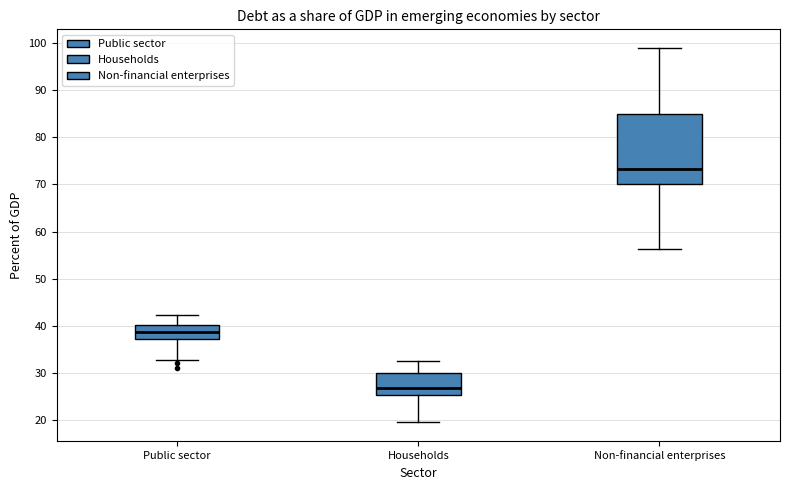

Reading left to right, transcribe this box plot: for each box, give where its median line is, the range the box spans, and where its two whiskers end, as read against the y-axis. The values are not printed on the chart, so give them approximately, as read against the axis.

Public sector: median 39, box 37 to 40, whiskers 33 to 42
Households: median 27, box 25 to 30, whiskers 20 to 32
Non-financial enterprises: median 73, box 70 to 85, whiskers 56 to 99